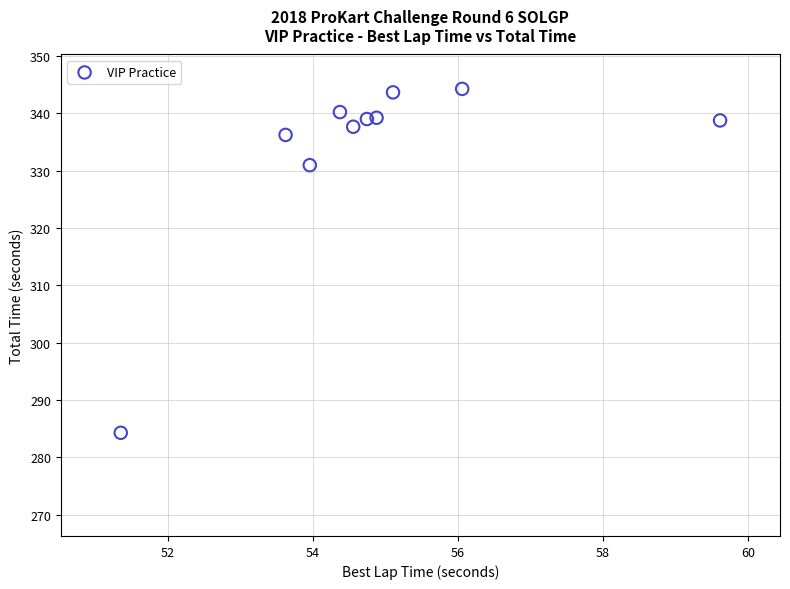

What Y value in the scatter plot is closest to 314?

330.9